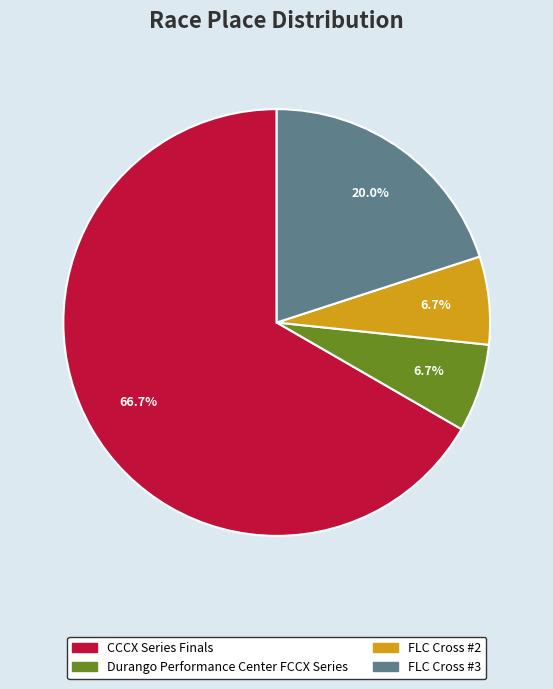

To the nearest percent, what portion does Durango Performance Center FCCX Series represent?

7%